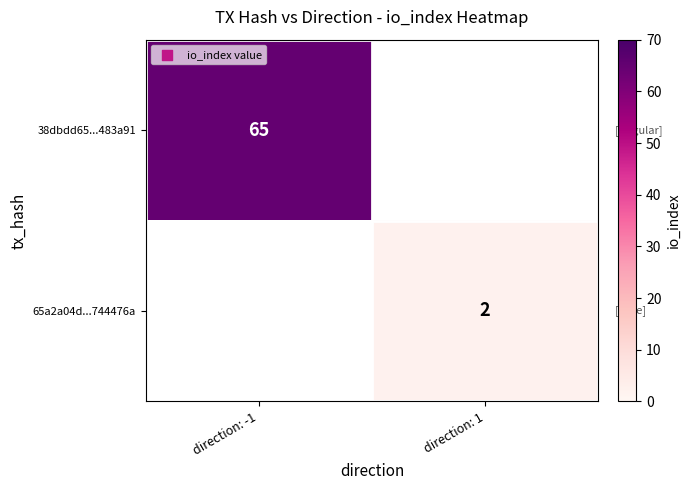

Is the value of 38dbdd65...483a91 at direction: -1 greater than the value of 65a2a04d...744476a at direction: 1?

Yes